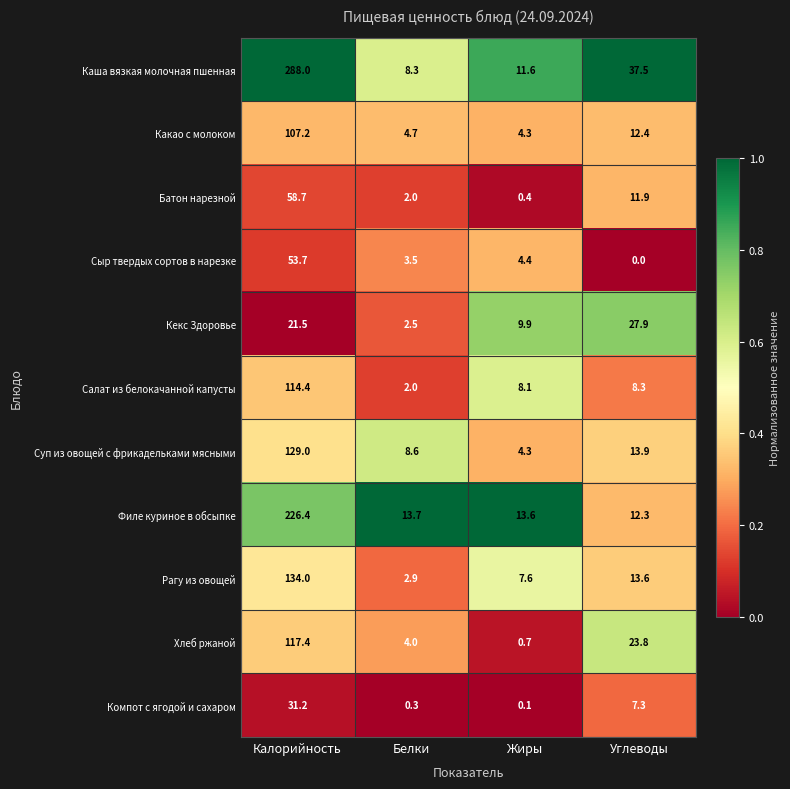

At how many categories does at least one series exceed 0?

4